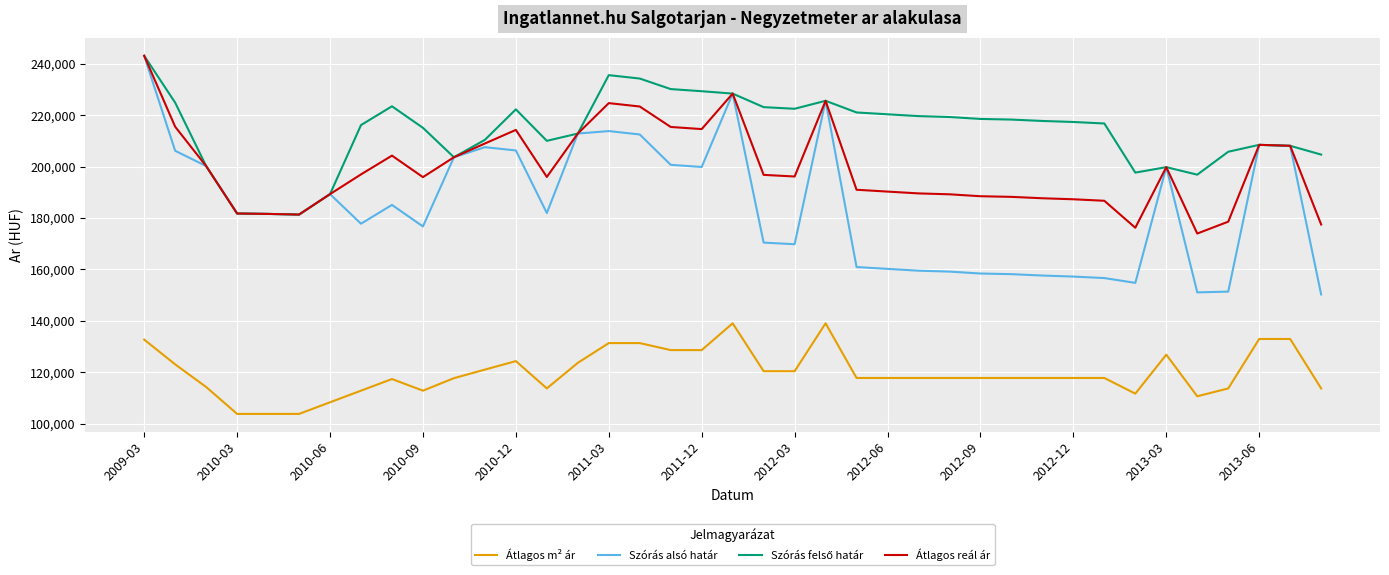

What is the average value of the Átlagos reál ár series?

199276